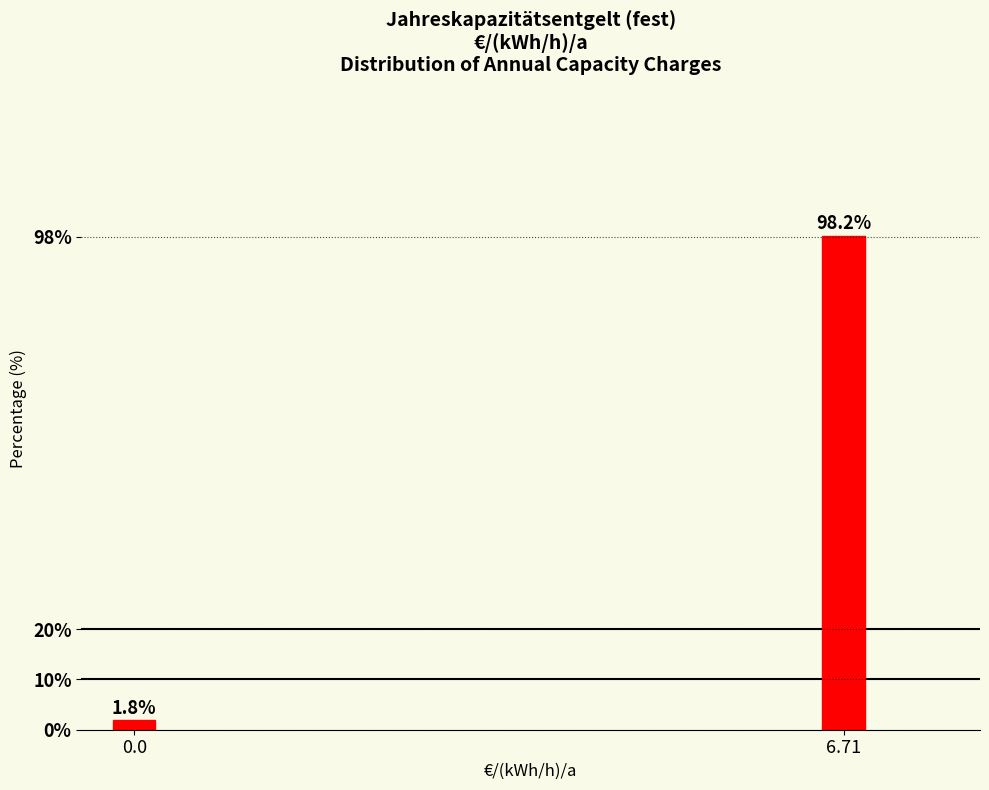

Reading left to right, list all the values displayed in this chart.

0.0=1.8	6.71=98.2